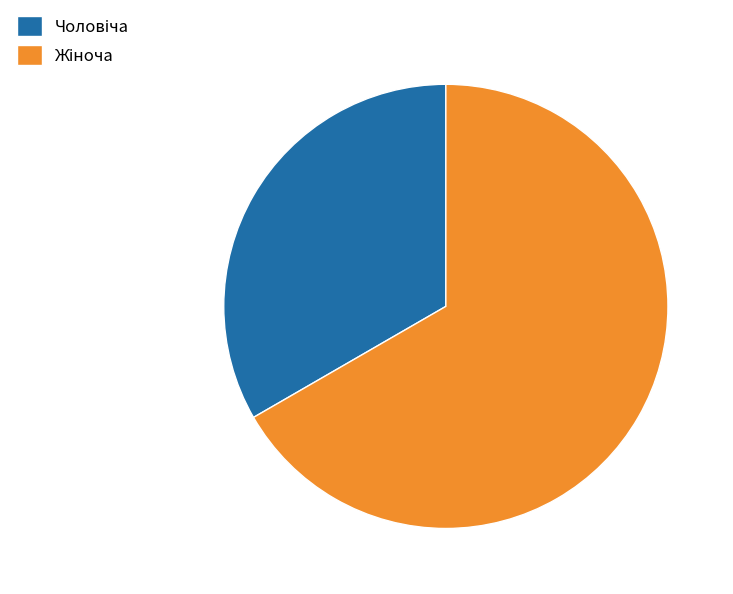

Is there a majority slice in this chart?

Yes